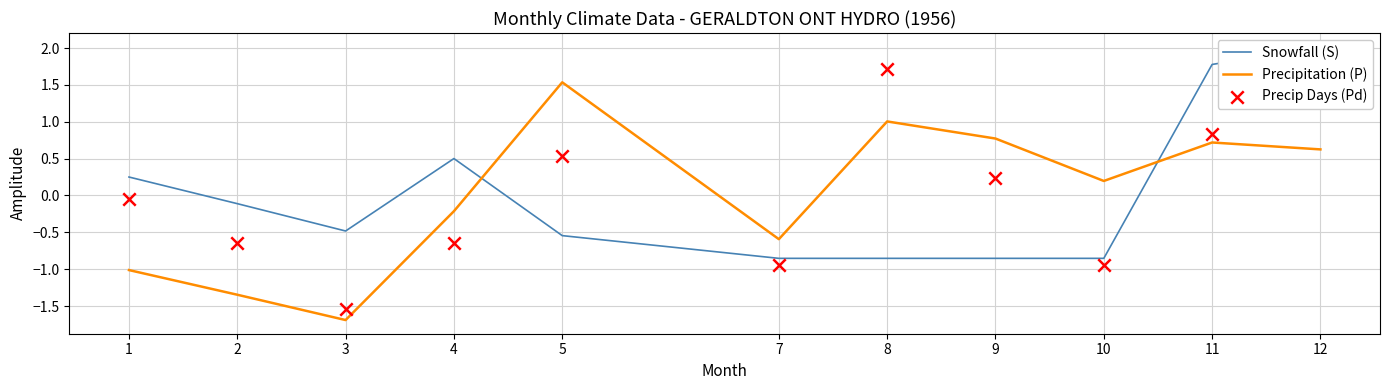

Which series contains the highest Y value?

Snowfall (S)